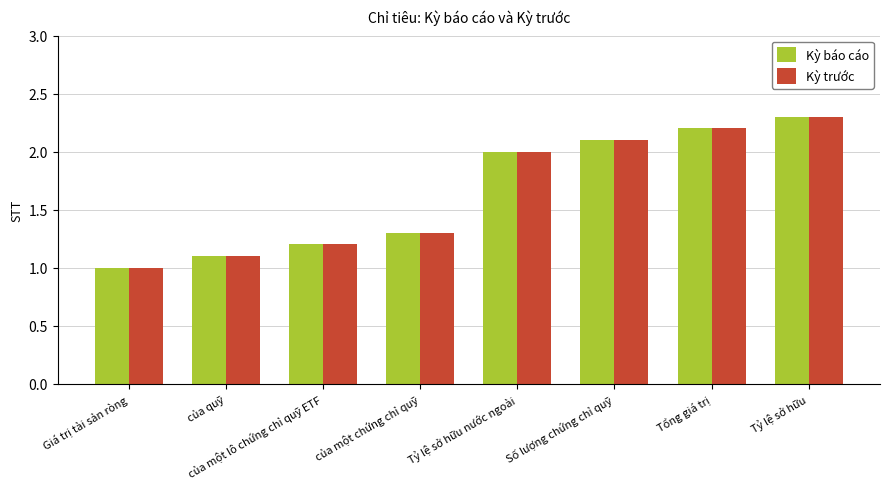

How many bars are there in total?

16